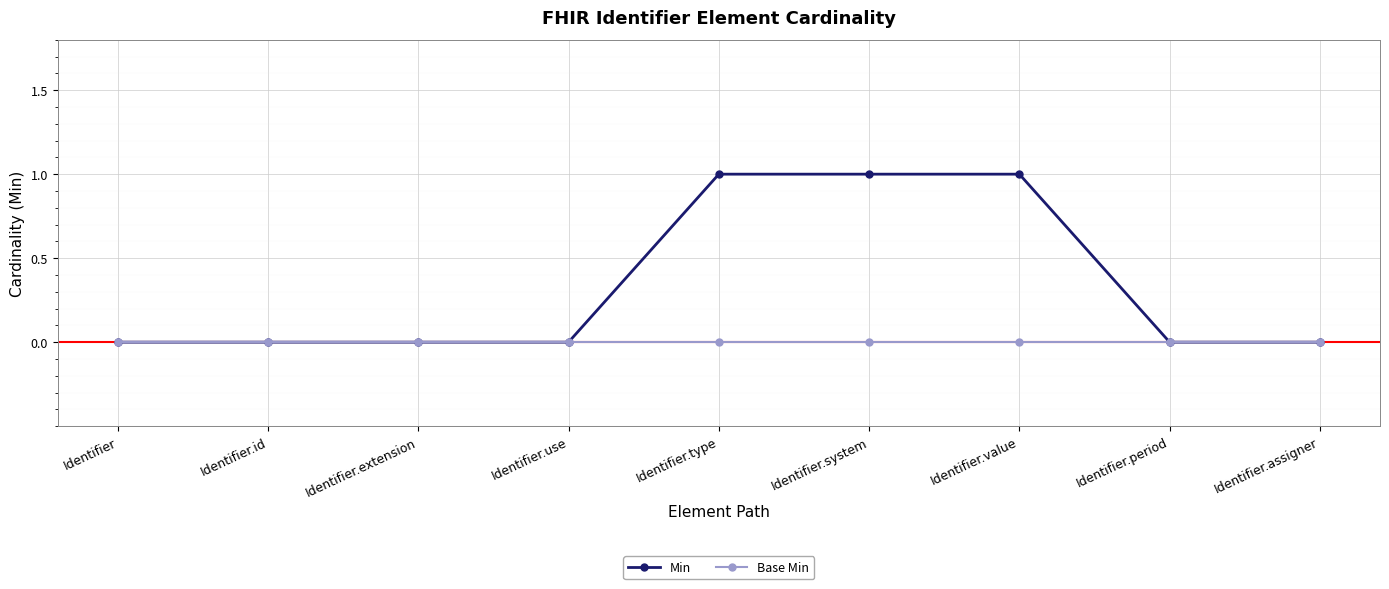

The value of Base Min at Identifier.value is 0. True or false?

True